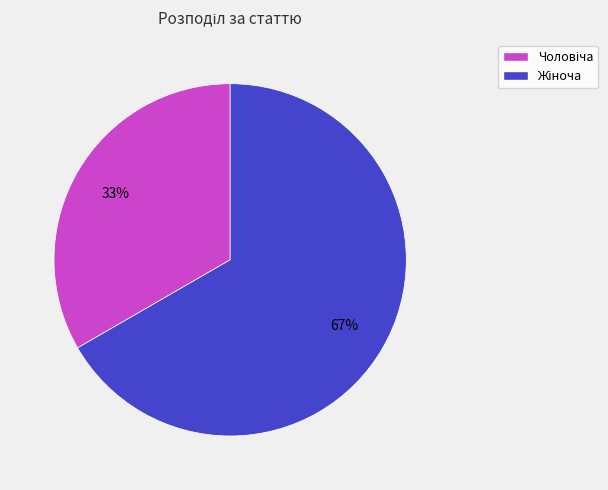

Is there any slice that represents more than half of the pie?

Yes